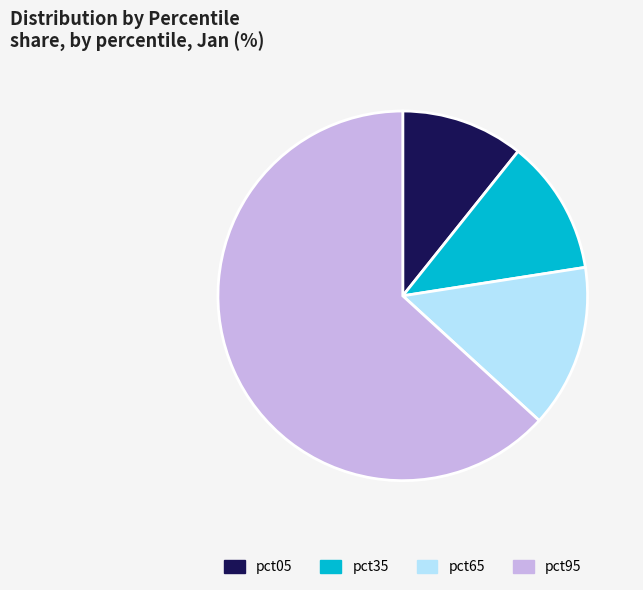

What is the smallest slice in the pie chart?

pct05